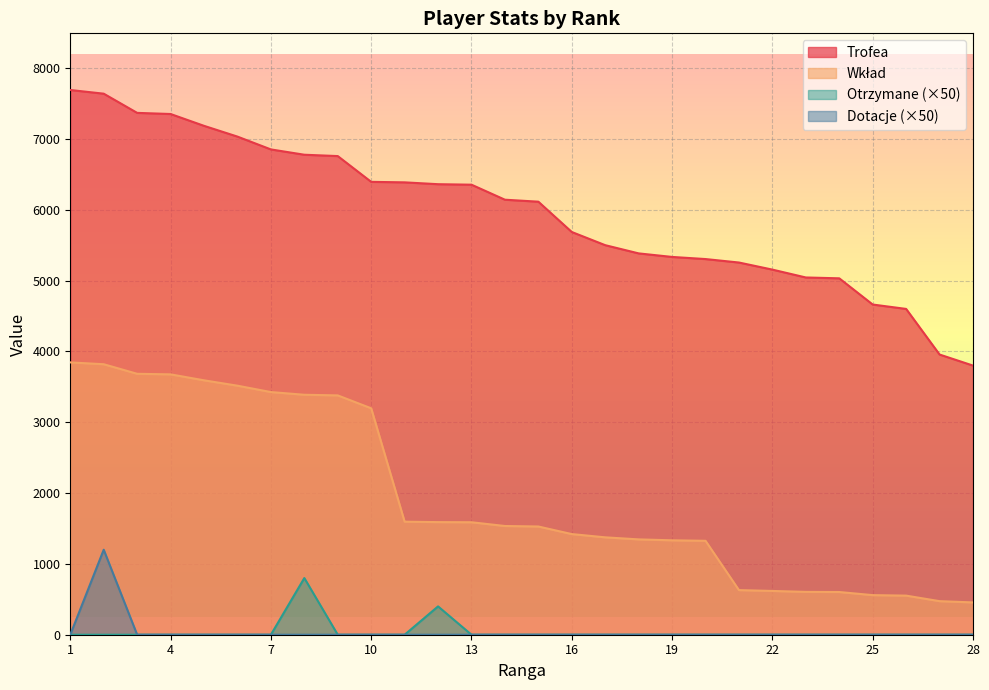

What is the minimum value for Trofea?

3800